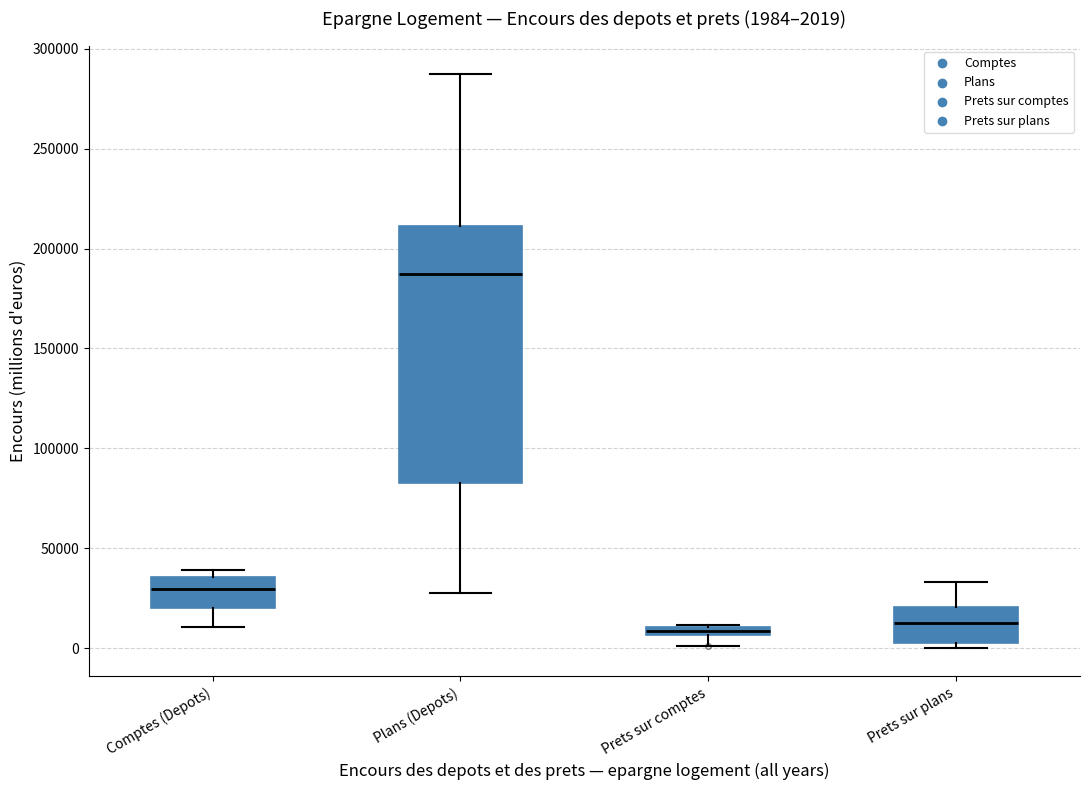

Comparing the boxes themselves (not the whiskers), which one is the tallest?

Plans (Depots)